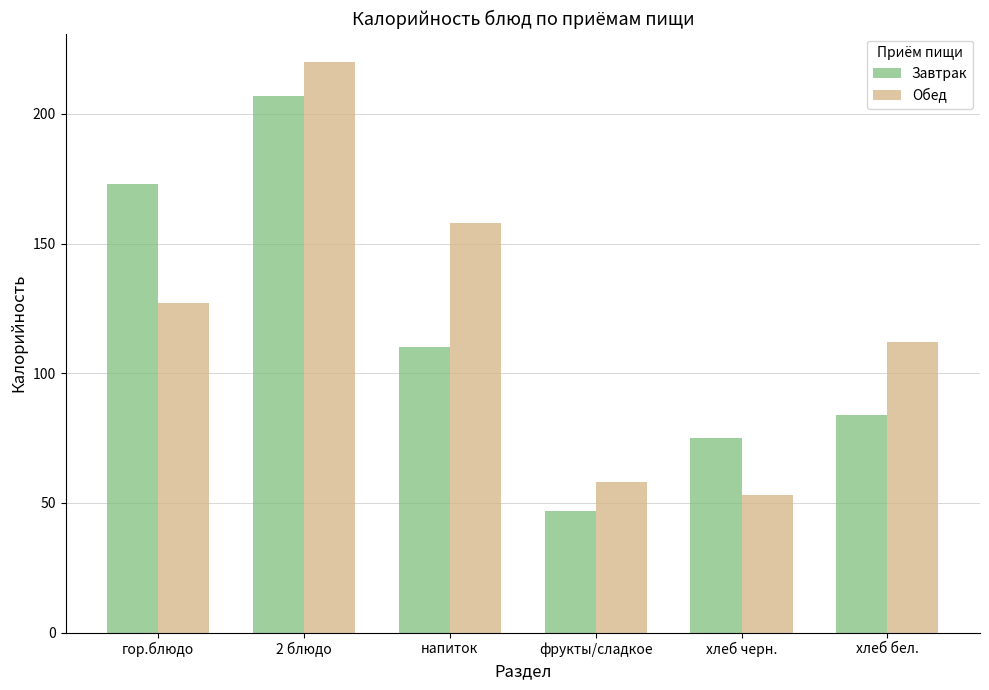

Where is Обед nearest to the value 136?

гор.блюдо